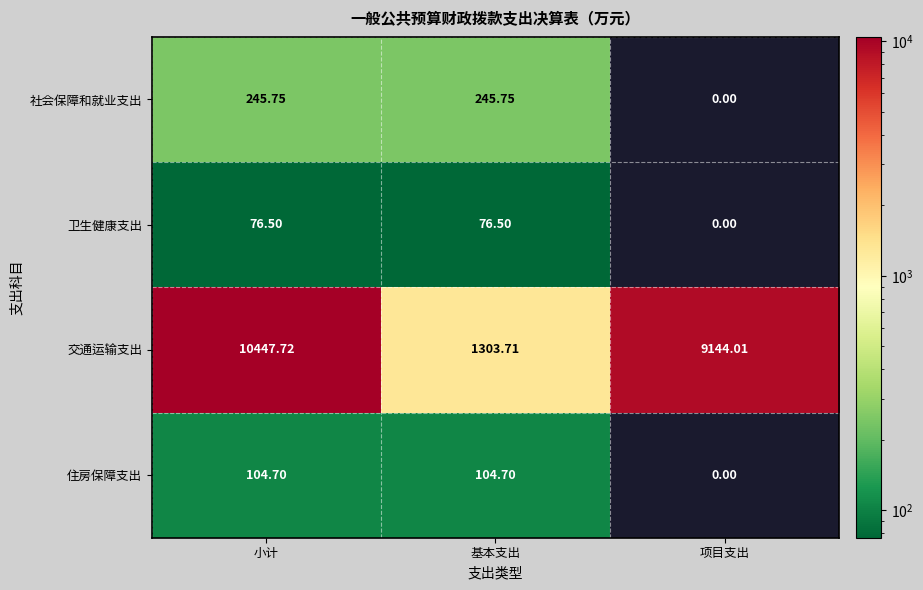

Count the number of categories in the chart.

3